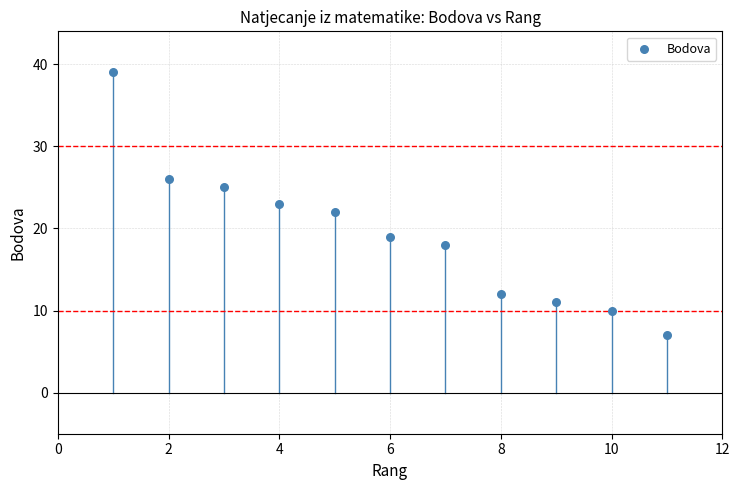

What is the range of X values (max minus min)?

10